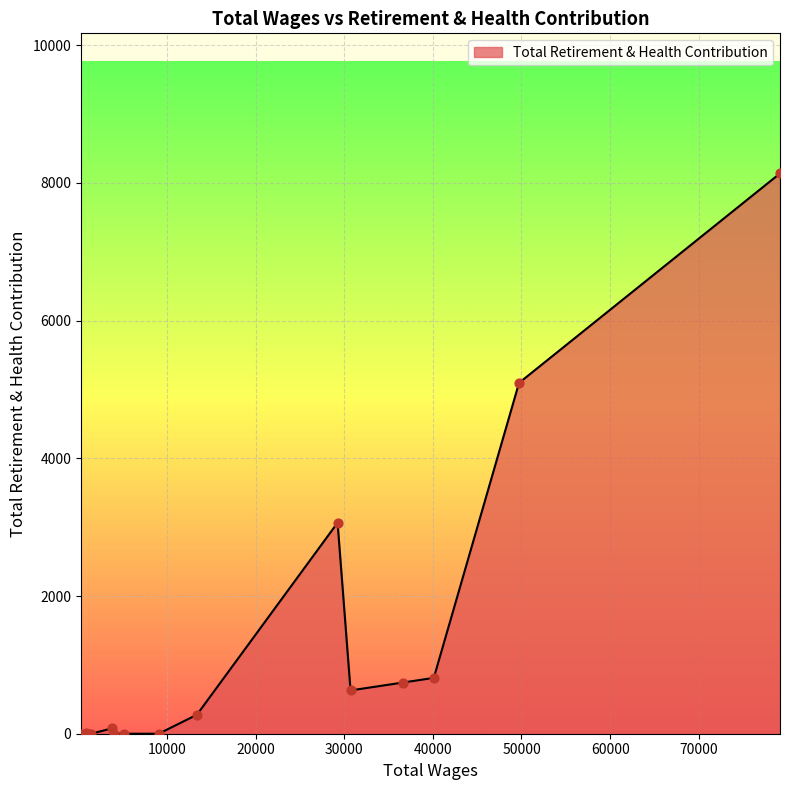

What is the difference between the maximum and minimum values?

8139